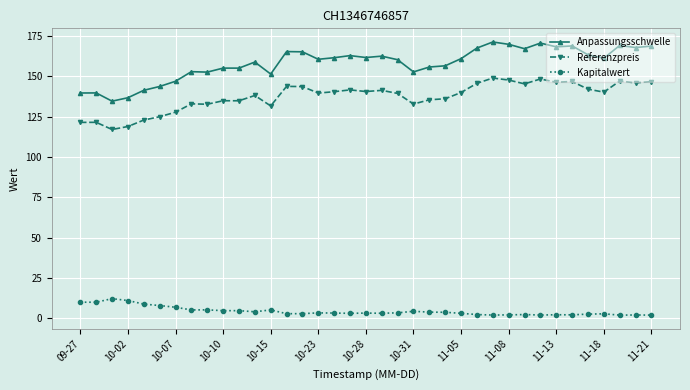

Which series has the widest spread of values?

Anpassungsschwelle